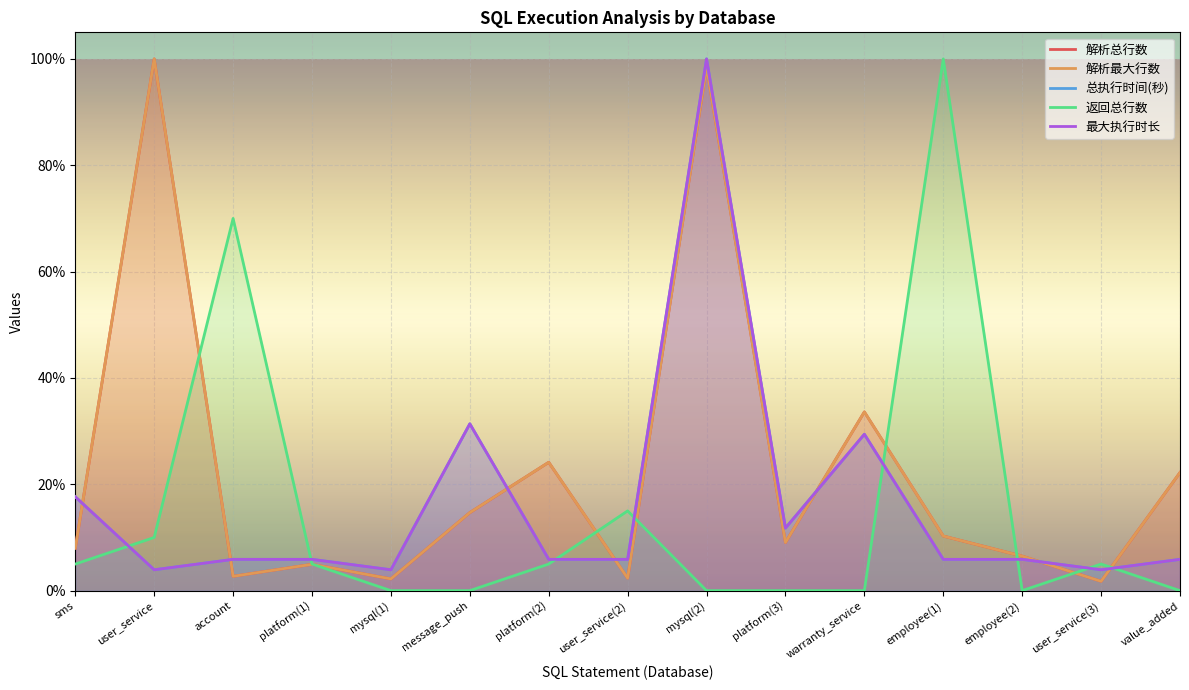

Reading left to right, extract all data points from this chart.

解析总行数: 0.1	1.0	0.0	0.0	0.0	0.1	0.2	0.0	1.0	0.1	0.3	0.1	0.1	0.0	0.2
解析最大行数: 0.1	1.0	0.0	0.0	0.0	0.1	0.2	0.0	1.0	0.1	0.3	0.1	0.1	0.0	0.2
总执行时间(秒): 0.2	0.0	0.1	0.1	0.0	0.3	0.1	0.1	1.0	0.1	0.3	0.1	0.1	0.0	0.1
返回总行数: 0.1	0.1	0.7	0.1	0.0	0.0	0.1	0.1	0.0	0.0	0.0	1.0	0.0	0.1	0.0
最大执行时长: 0.2	0.0	0.1	0.1	0.0	0.3	0.1	0.1	1.0	0.1	0.3	0.1	0.1	0.0	0.1